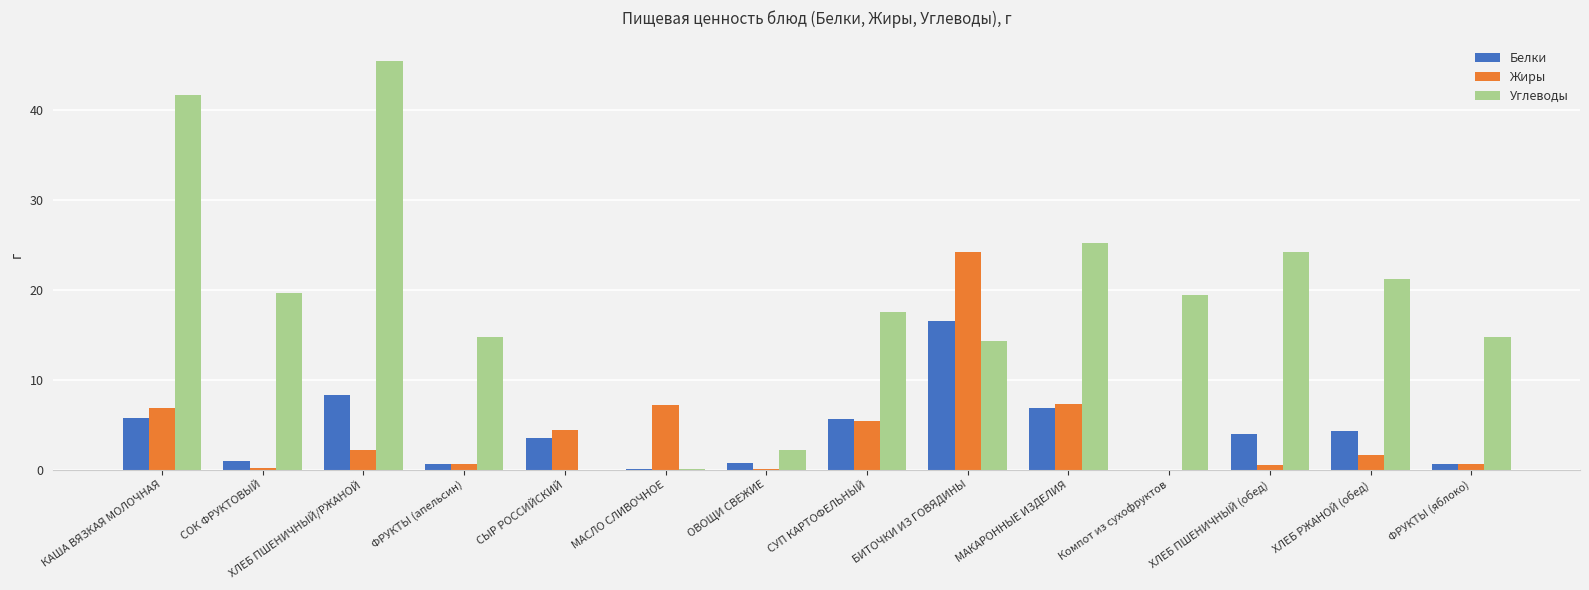

What is the total value across all series at БИТОЧКИ ИЗ ГОВЯДИНЫ?

55.0